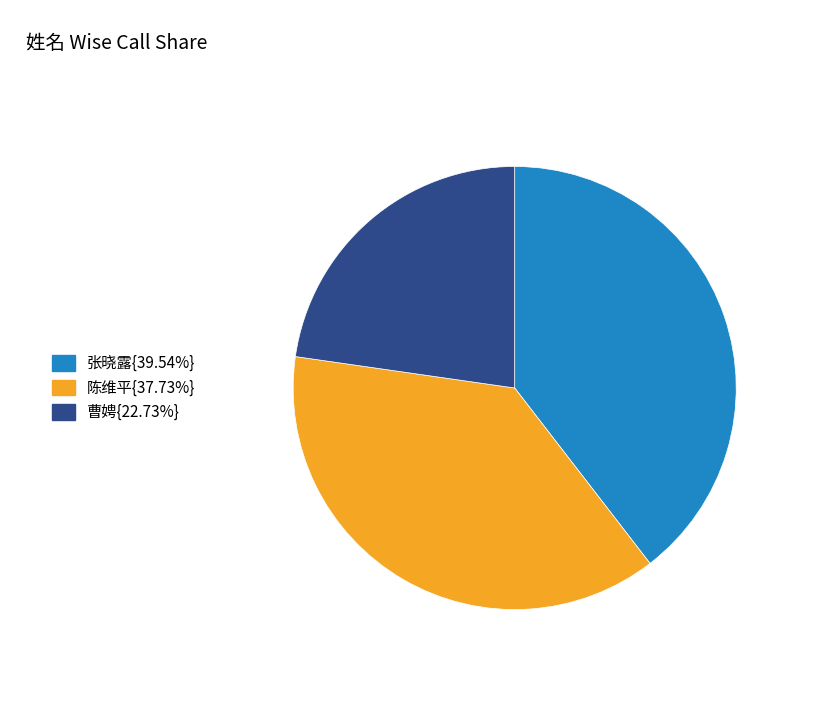

Is there any slice that represents more than half of the pie?

No